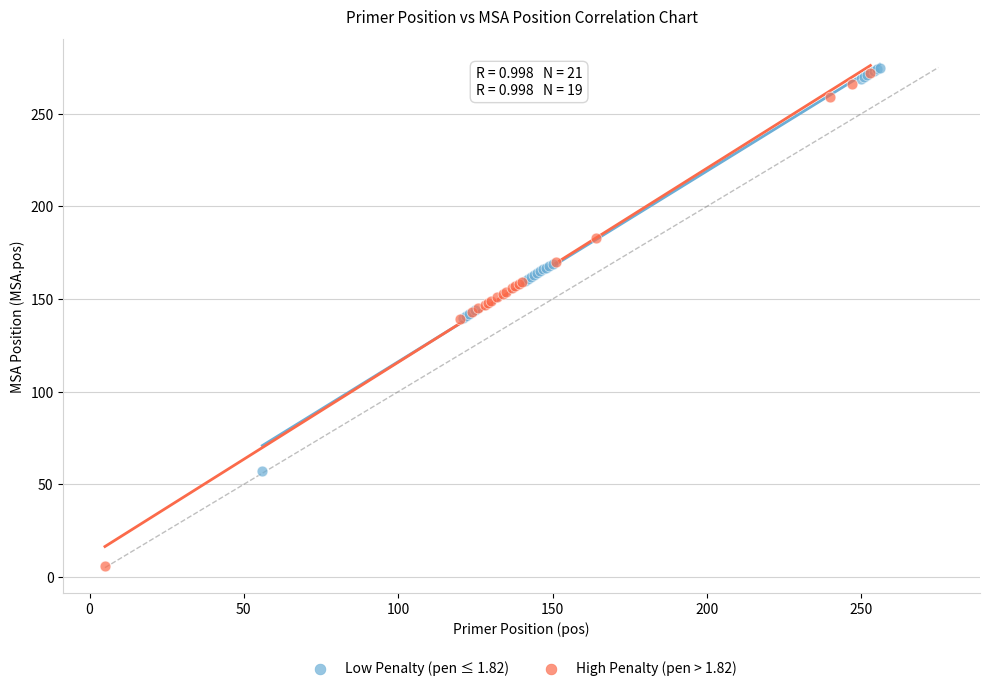

Which series has the widest spread of Y values?

High Penalty (pen > 1.82)